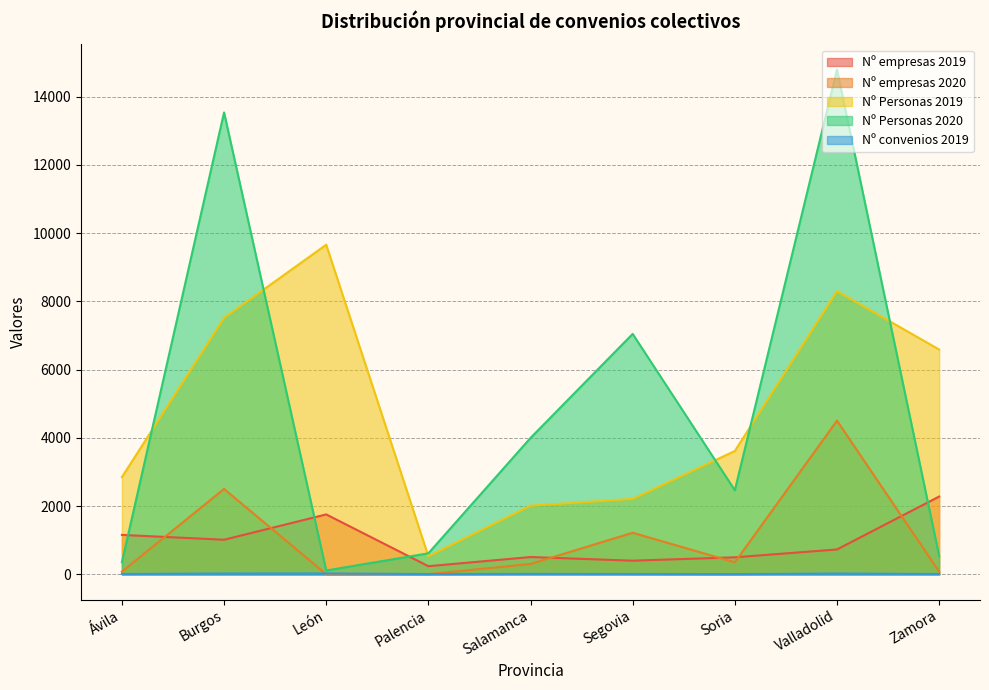

What are all the series names shown in the legend?

Nº empresas 2019, Nº empresas 2020, Nº Personas 2019, Nº Personas 2020, Nº convenios 2019